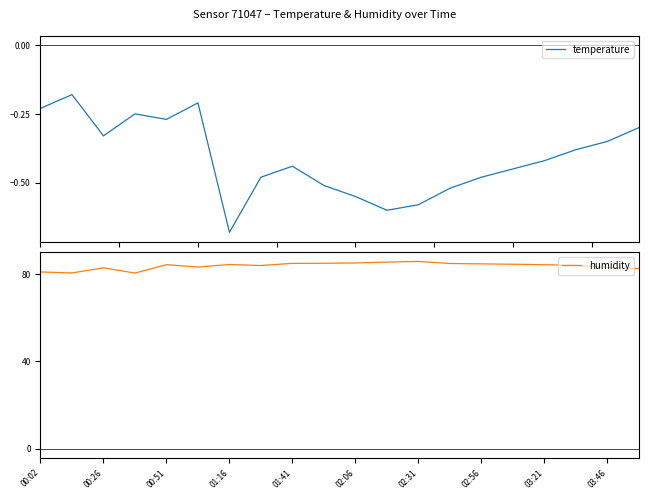

The humidity series shows 83.2 at 03:46. True or false?

True